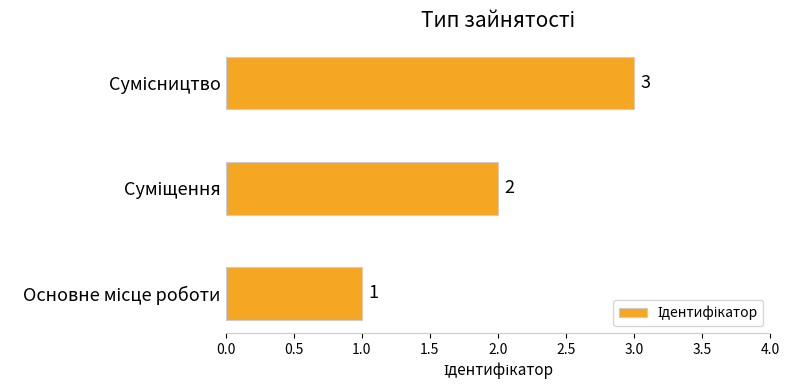

What is the maximum value shown in the chart?

3